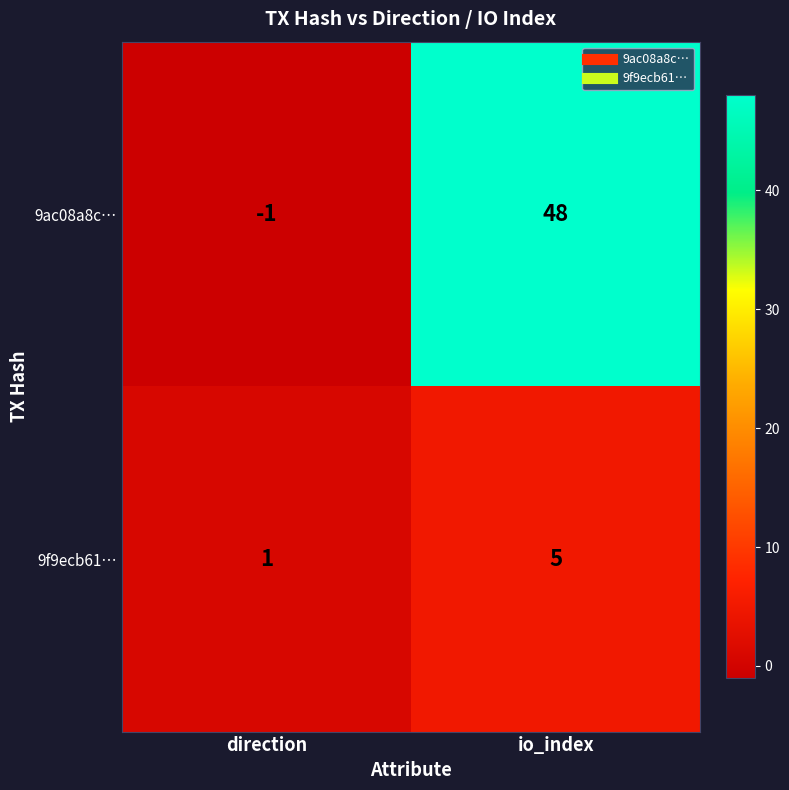

At which label is 9f9ecb61… closest to 3?

direction